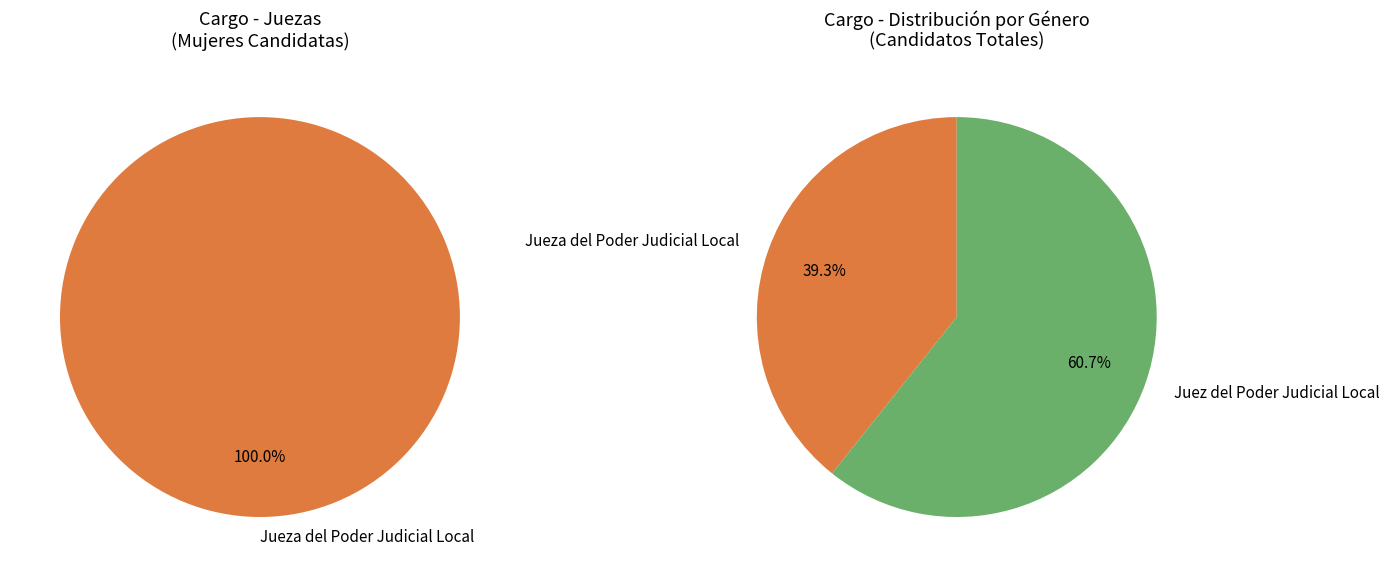

Combined, do Juez del Poder Judicial Local and Jueza del Poder Judicial Local account for over 50%?

Yes